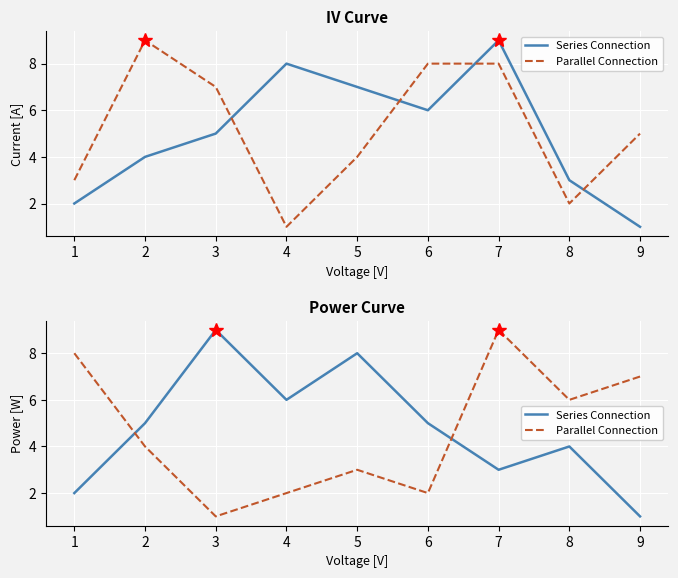

In Parallel Connection, how many points are higher than both neighbors (excluding endpoints)?

2